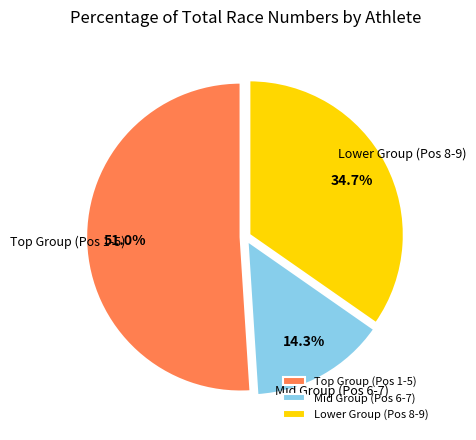

To the nearest percent, what is the difference between the largest and smallest slice percentages?

37%